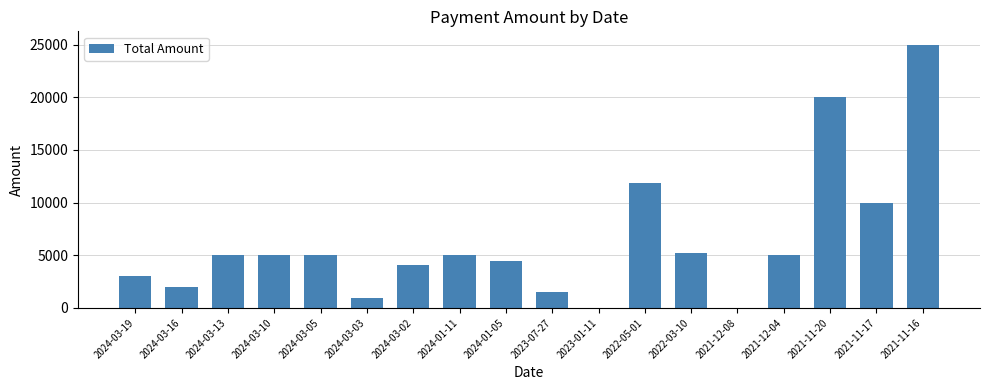

What is the average value?

6281.3